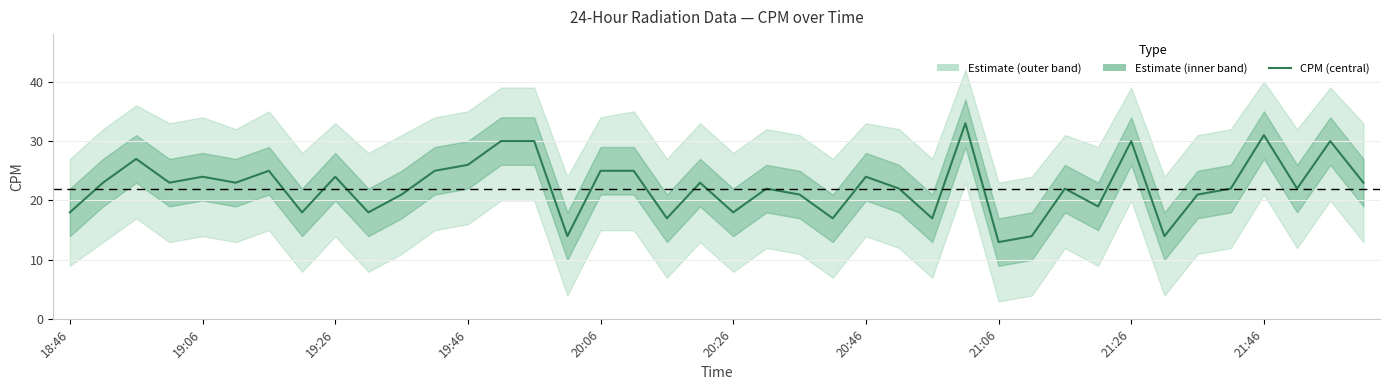

Between 38 and 20:46, which is larger?

38